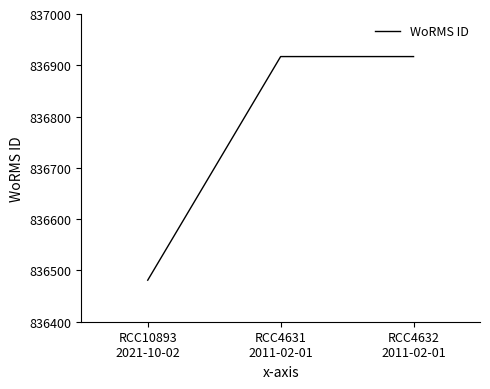

The chart shows a value of 836917 at RCC4631
2011-02-01. True or false?

True